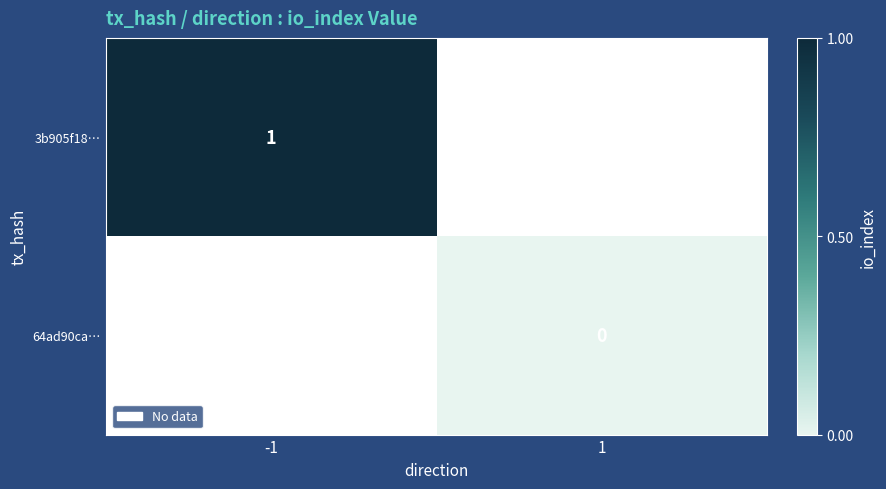

The 3b905f18… series shows 0.6 at -1. True or false?

False